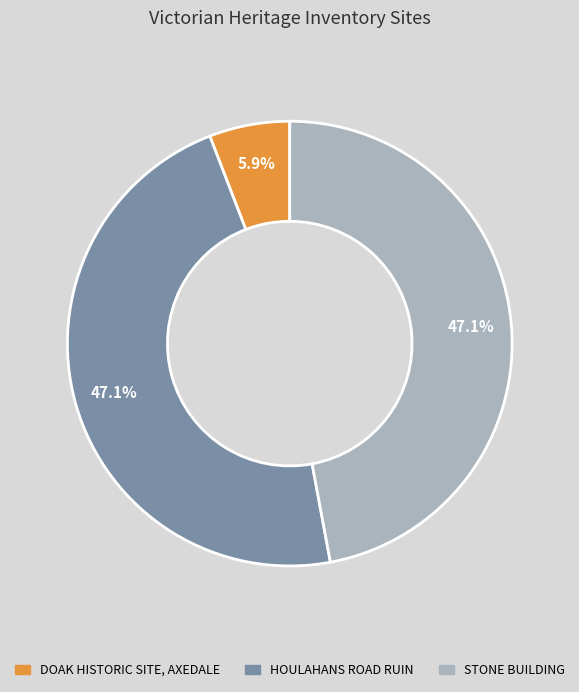

Which category has the smallest portion of the pie?

DOAK HISTORIC SITE, AXEDALE